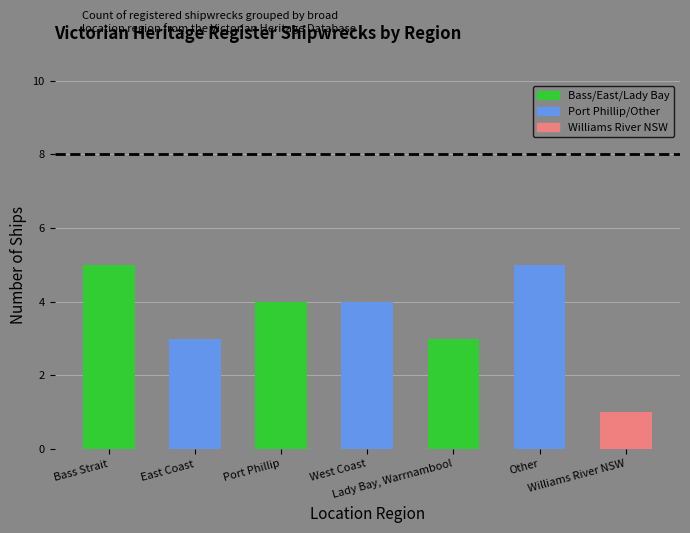

What is the greatest value displayed?

5